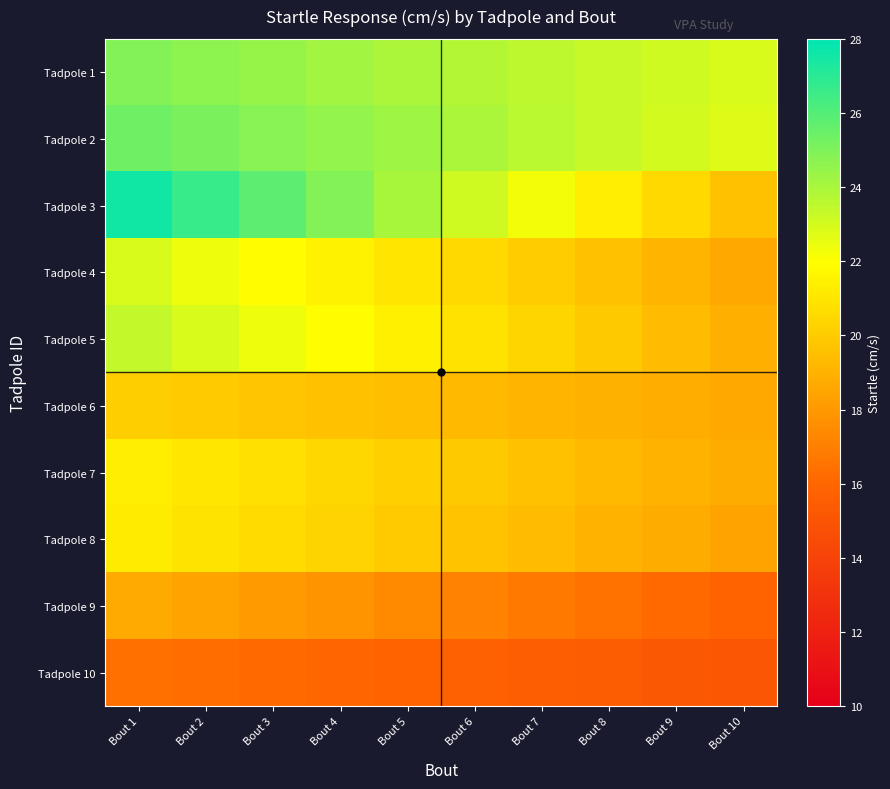

Which series has the largest total across all categories?

Tadpole 2